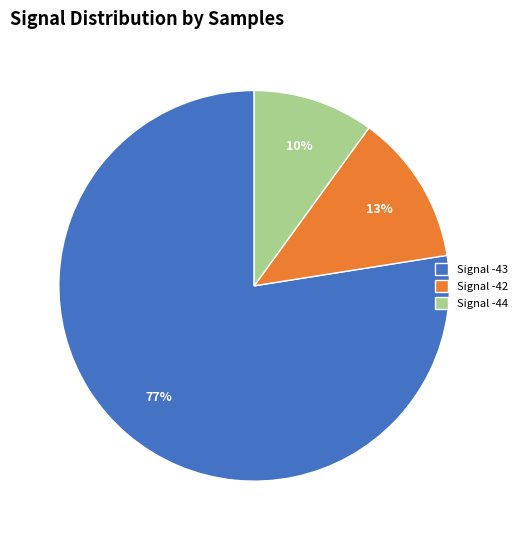

Is there any slice that represents more than half of the pie?

Yes